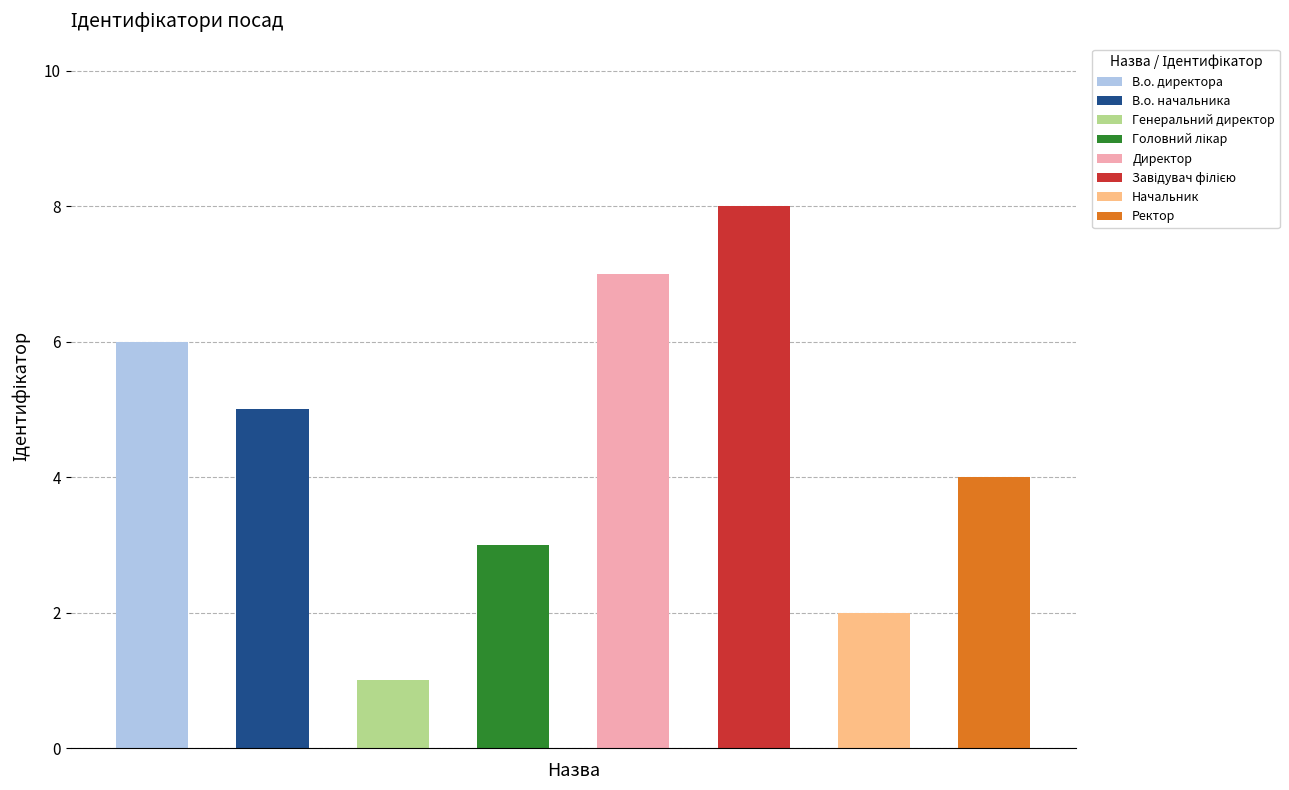

What is the smallest value displayed?

1